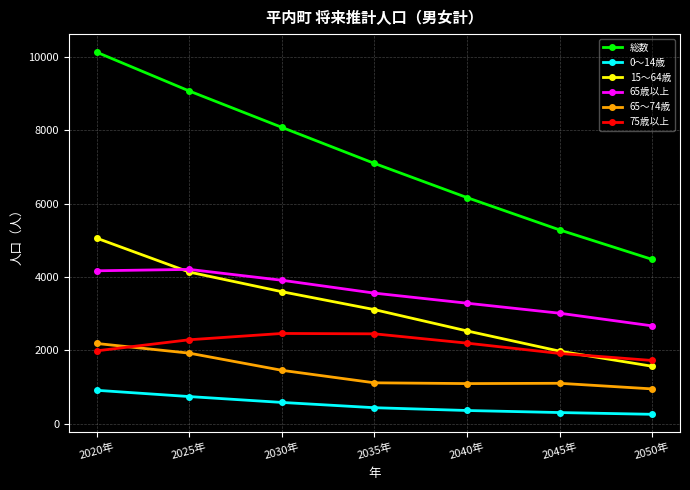

Rank the series at 2020年 from lowest to highest value.

0～14歳, 75歳以上, 65～74歳, 65歳以上, 15～64歳, 総数